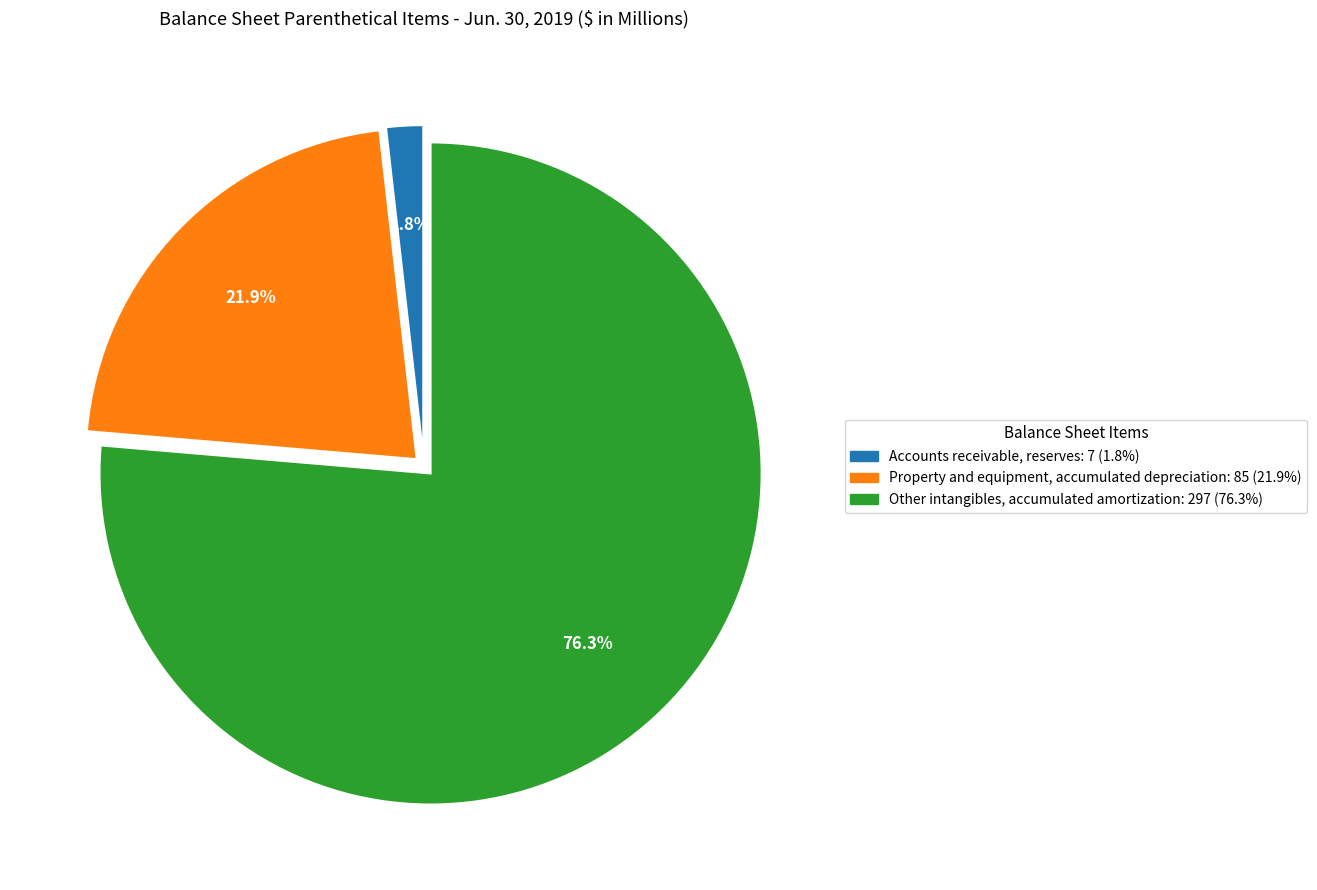

To the nearest percent, what is the average slice percentage?

33%